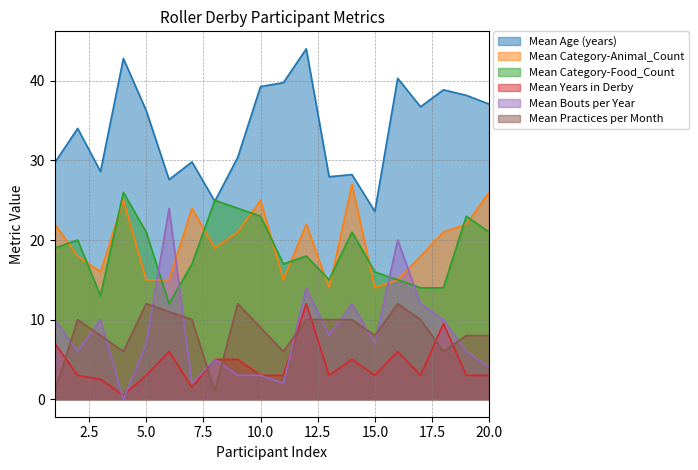

Which category has the highest value in the Mean Age (years) series?

12